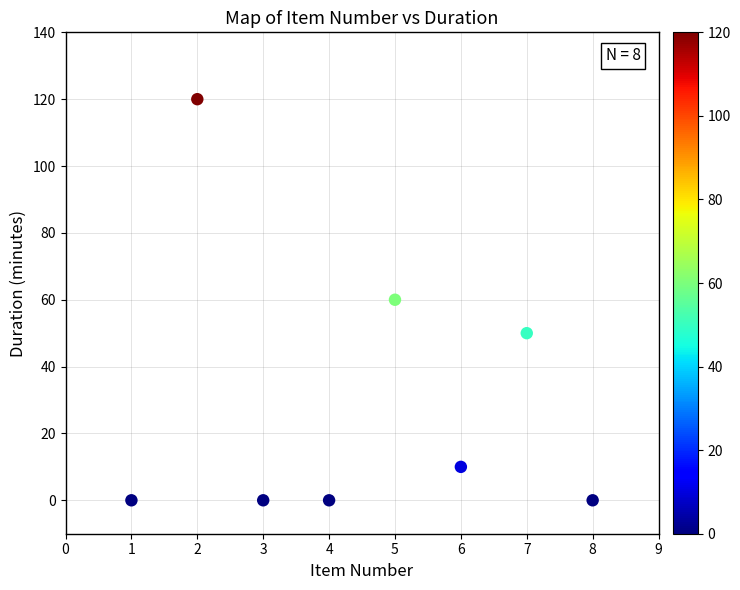

What is the range of X values (max minus min)?

7